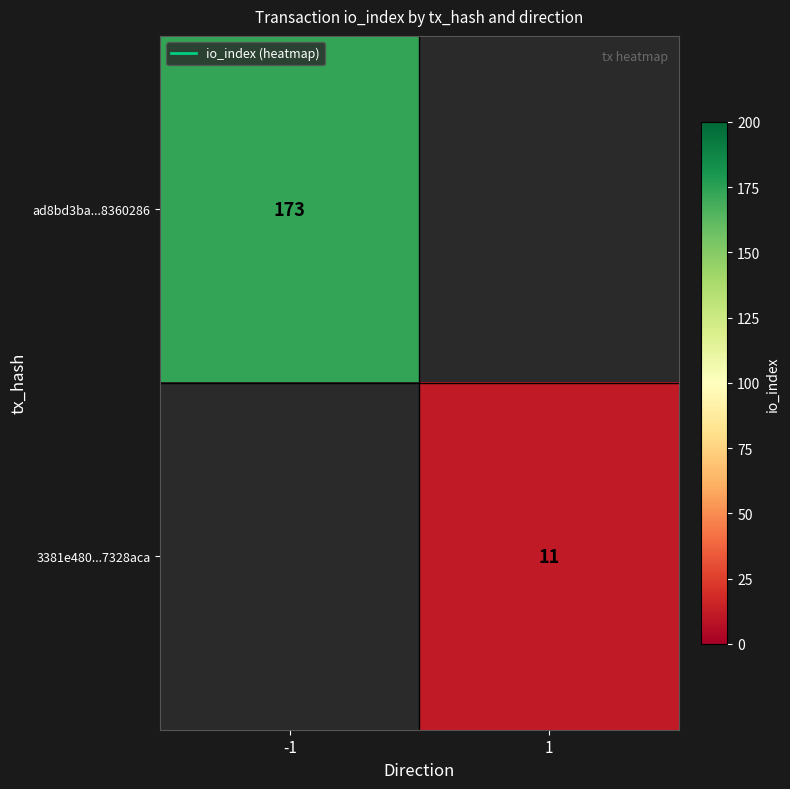

At how many categories does at least one series exceed 45?

1